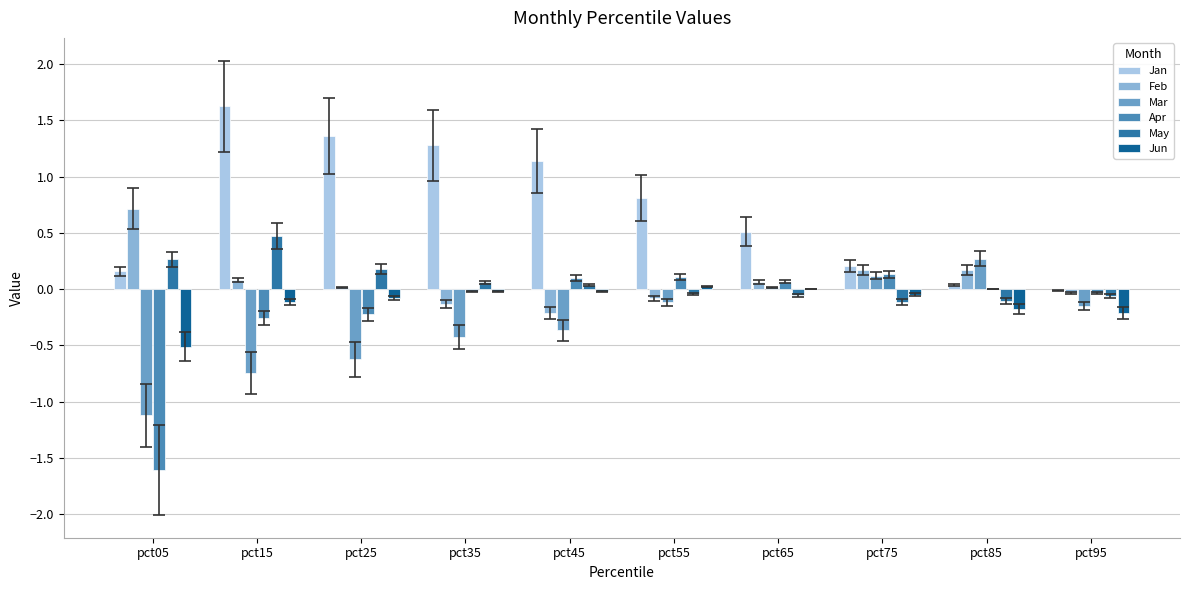

What is the average value of the Jan series?

0.7